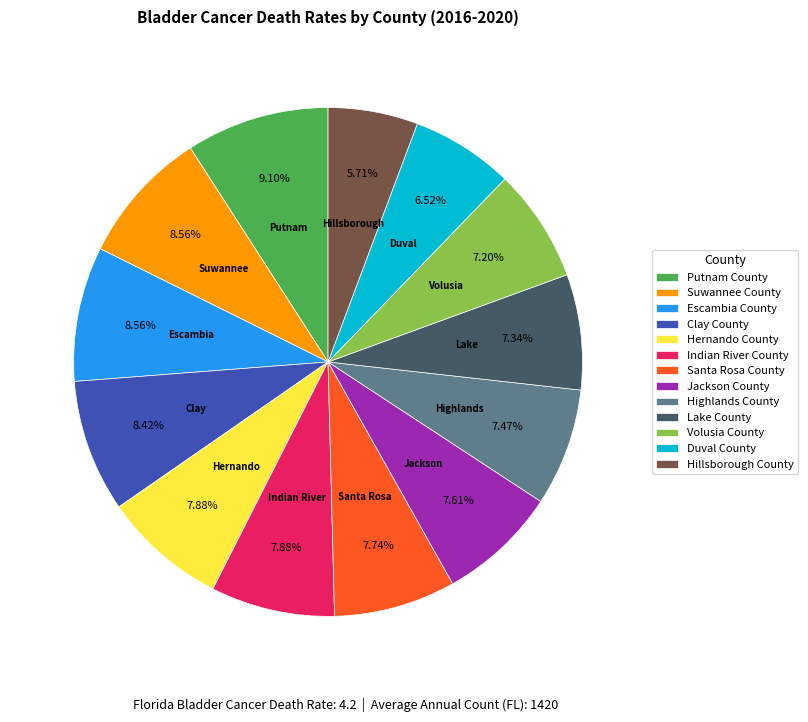

Which slice is the largest?

Putnam County